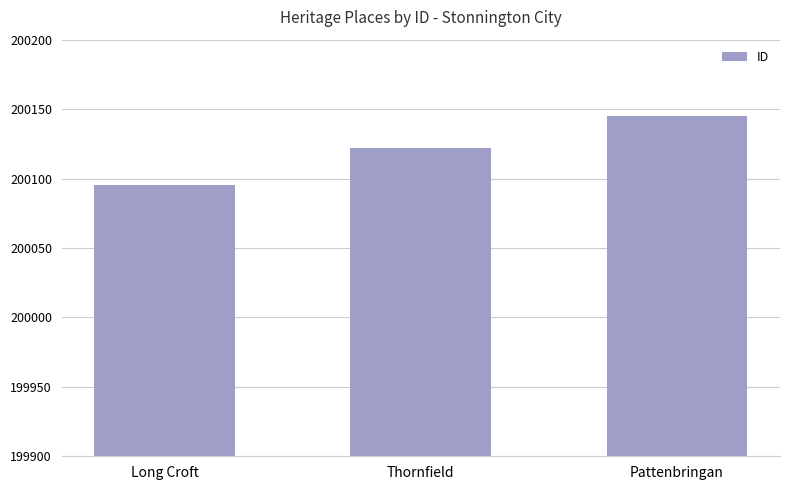

What is the change in value from Long Croft to Thornfield?

+27